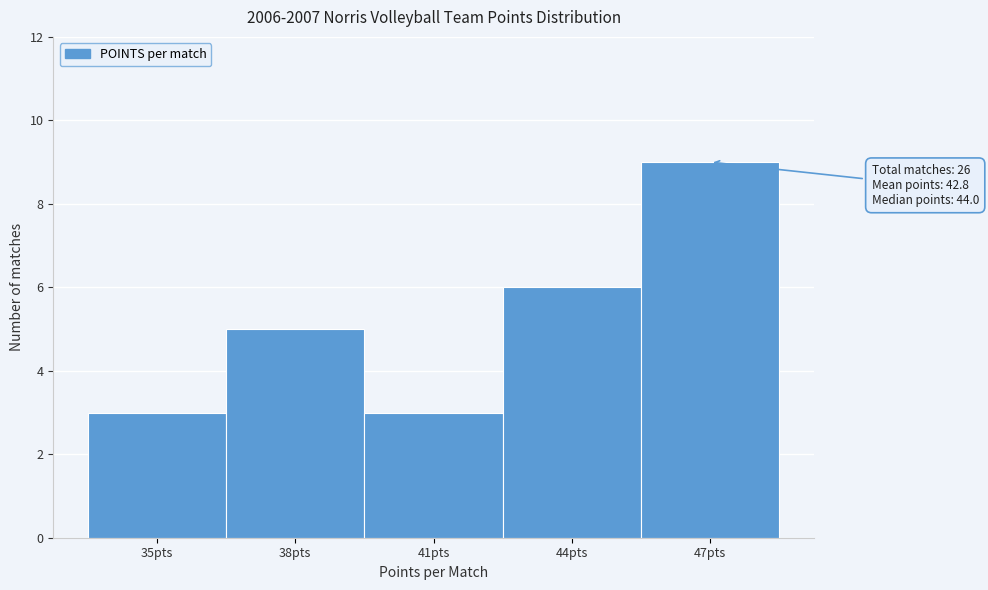

Reading right to left, transcribe all the data shown in this chart.

47pts=9	44pts=6	41pts=3	38pts=5	35pts=3